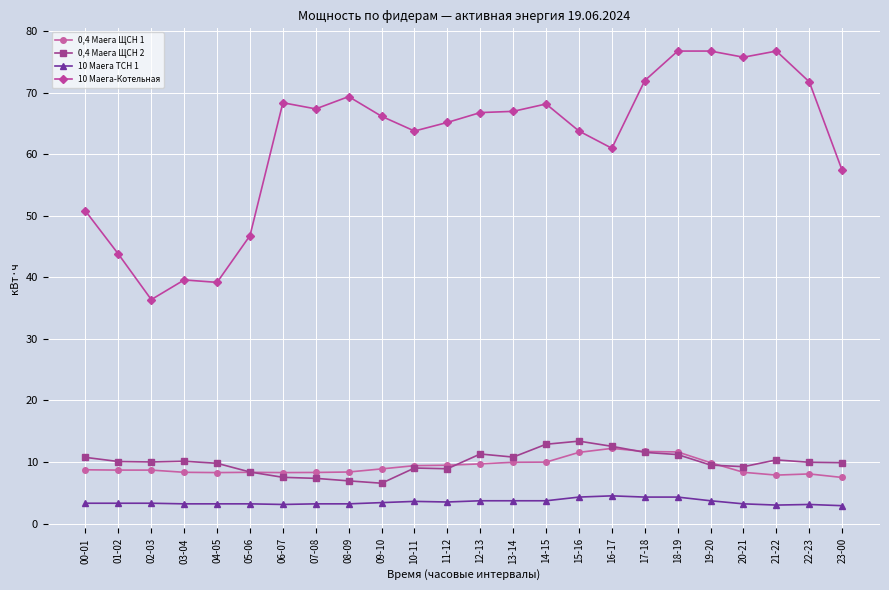

Which series has the largest range (max minus min)?

10 Маега-Котельная